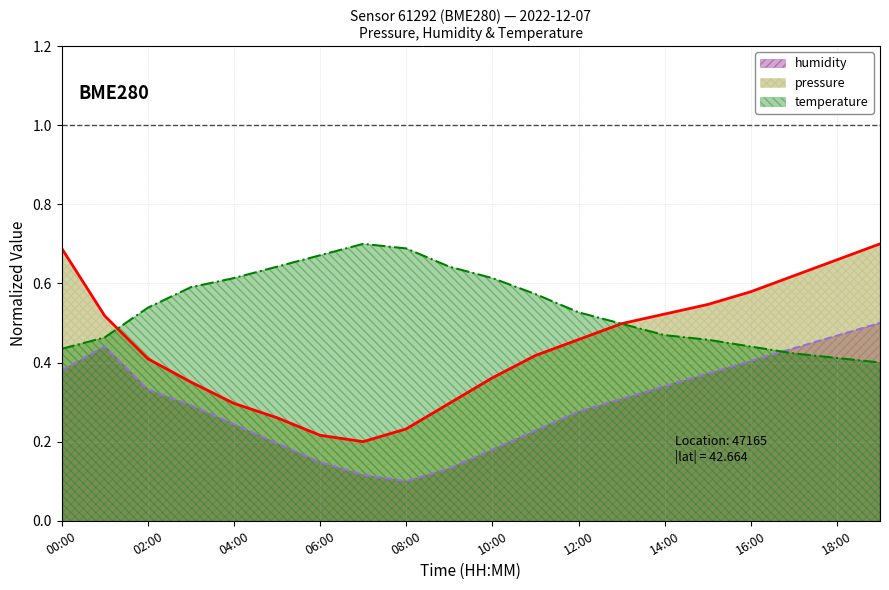

Which series has the largest total across all categories?

temperature